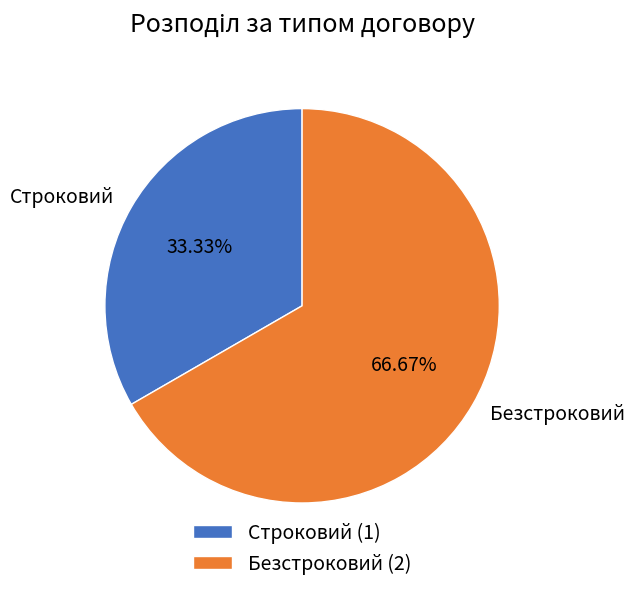

Between Строковий and Безстроковий, which is larger?

Безстроковий